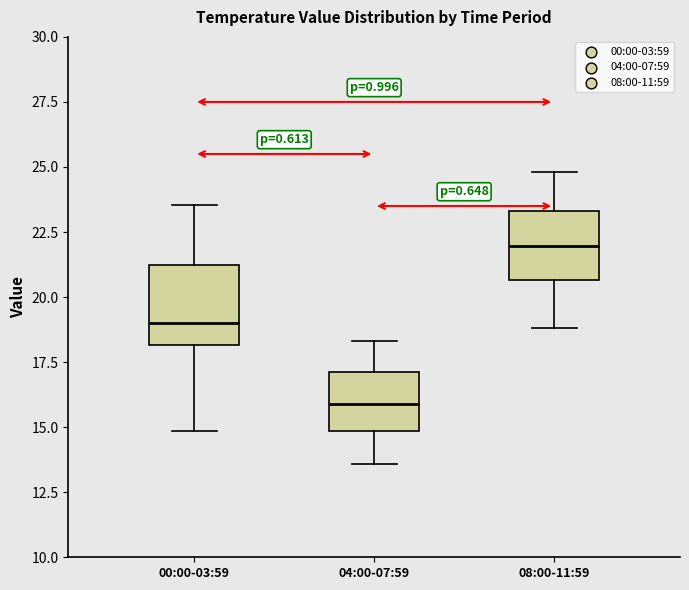

Reading left to right, read every box against the y-axis: the position of its median line, the range the box covers, and the ends of its whiskers. The values are not printed on the chart, so give them approximately, as read against the axis.

00:00-03:59: median 19.0, box 18.0 to 21.0, whiskers 15.0 to 23.5
04:00-07:59: median 16.0, box 15.0 to 17.0, whiskers 13.5 to 18.5
08:00-11:59: median 22.0, box 20.5 to 23.5, whiskers 19.0 to 25.0